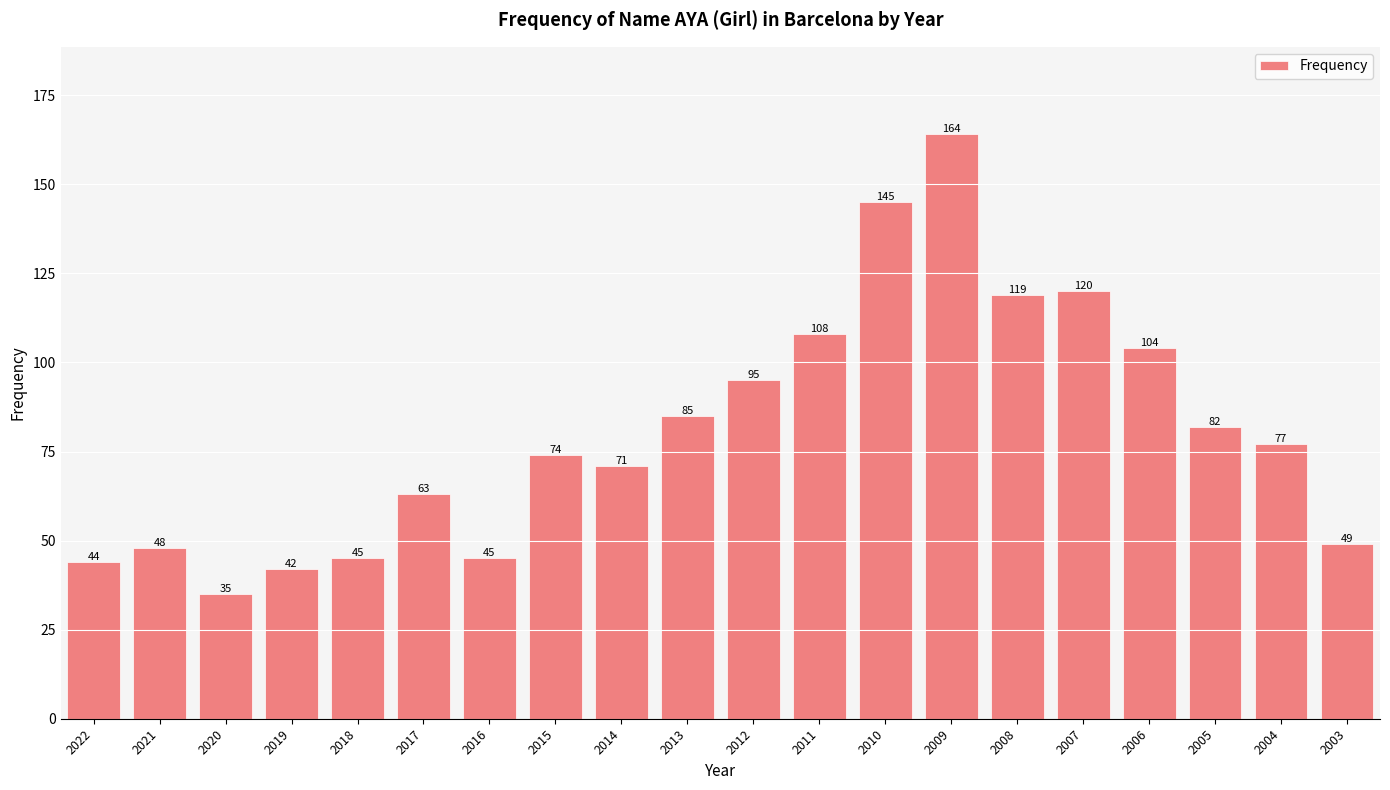

What is the maximum value shown in the chart?

164